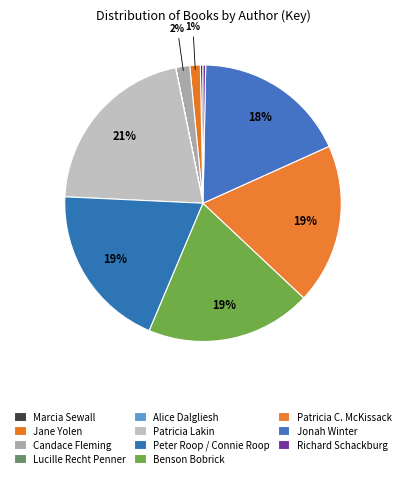

Between Benson Bobrick and Candace Fleming, which is larger?

Benson Bobrick